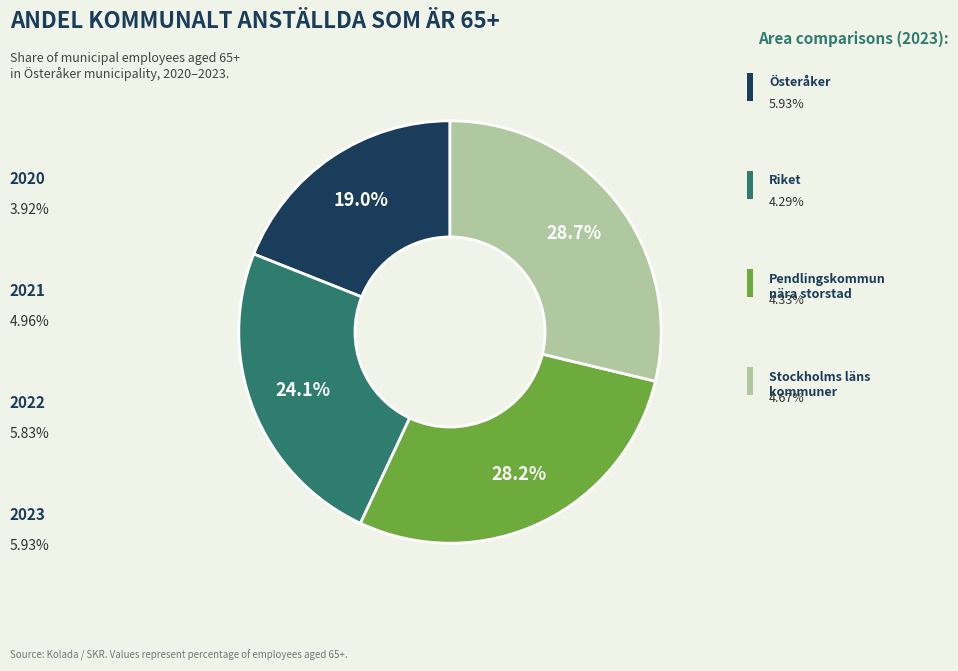

Does any single category account for the majority?

No